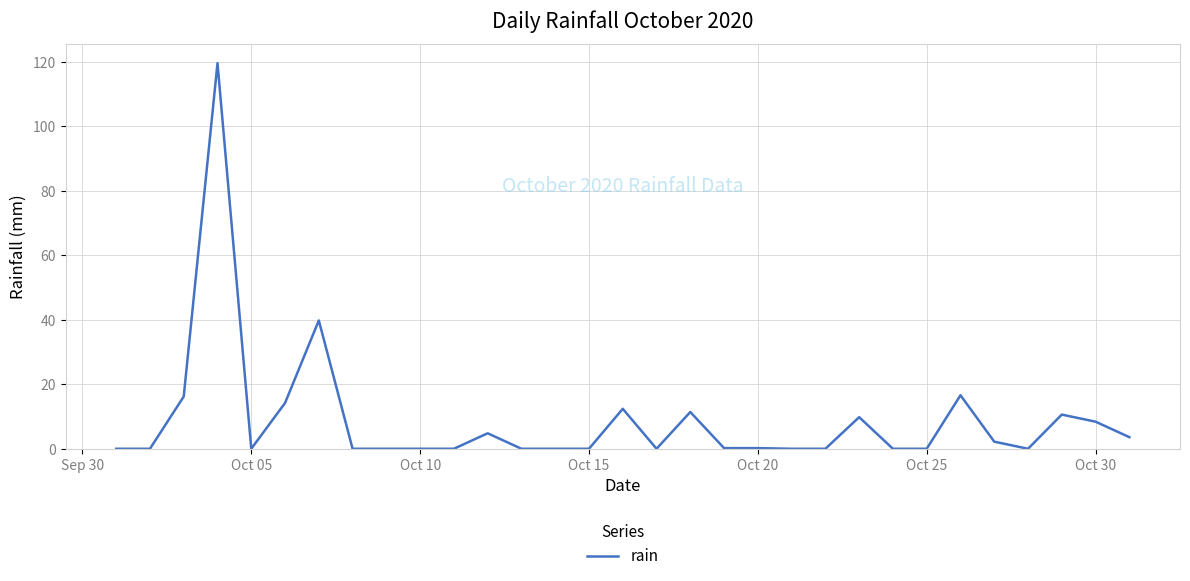

What is the greatest value displayed?

119.6